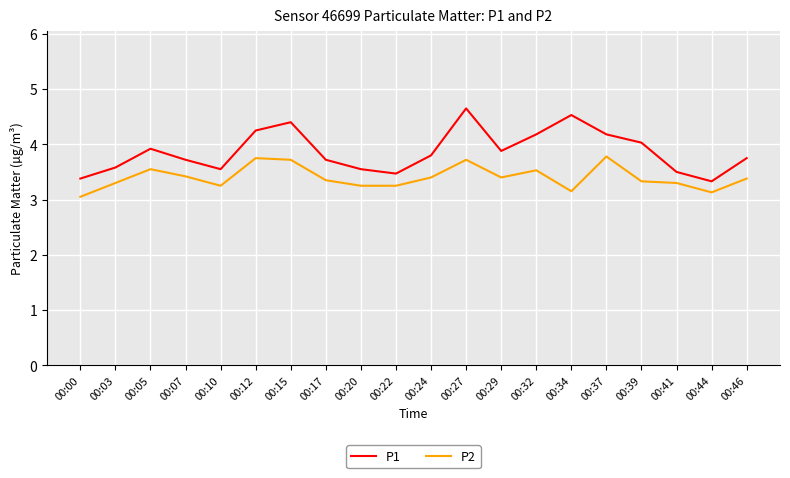

What are all the series names shown in the legend?

P1, P2